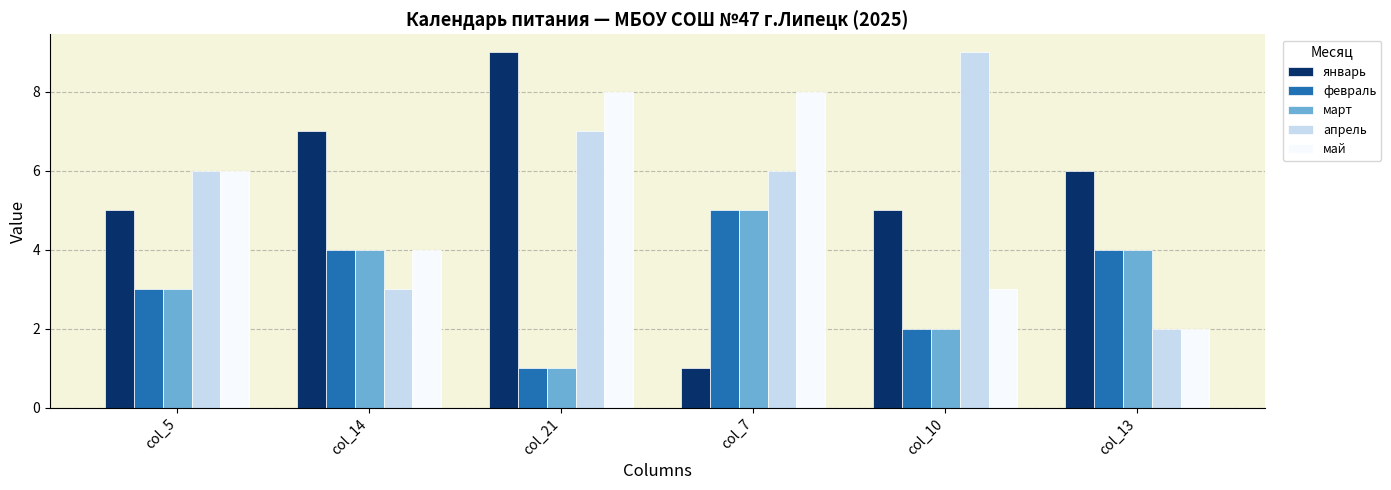

What is the total value across all series at col_14?

22